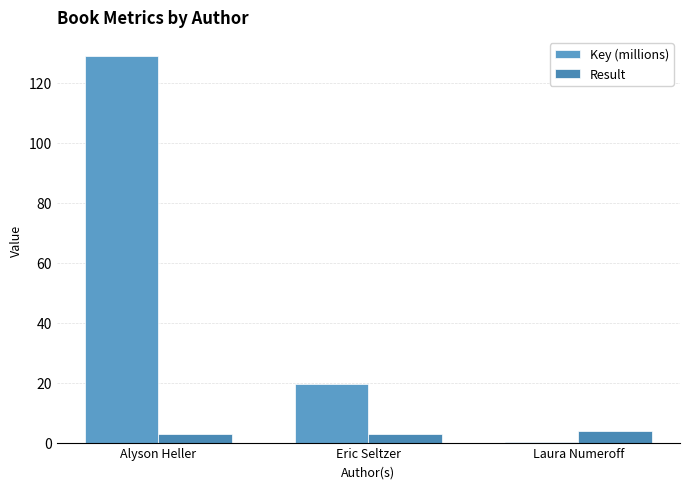

How many groups of bars are there?

3